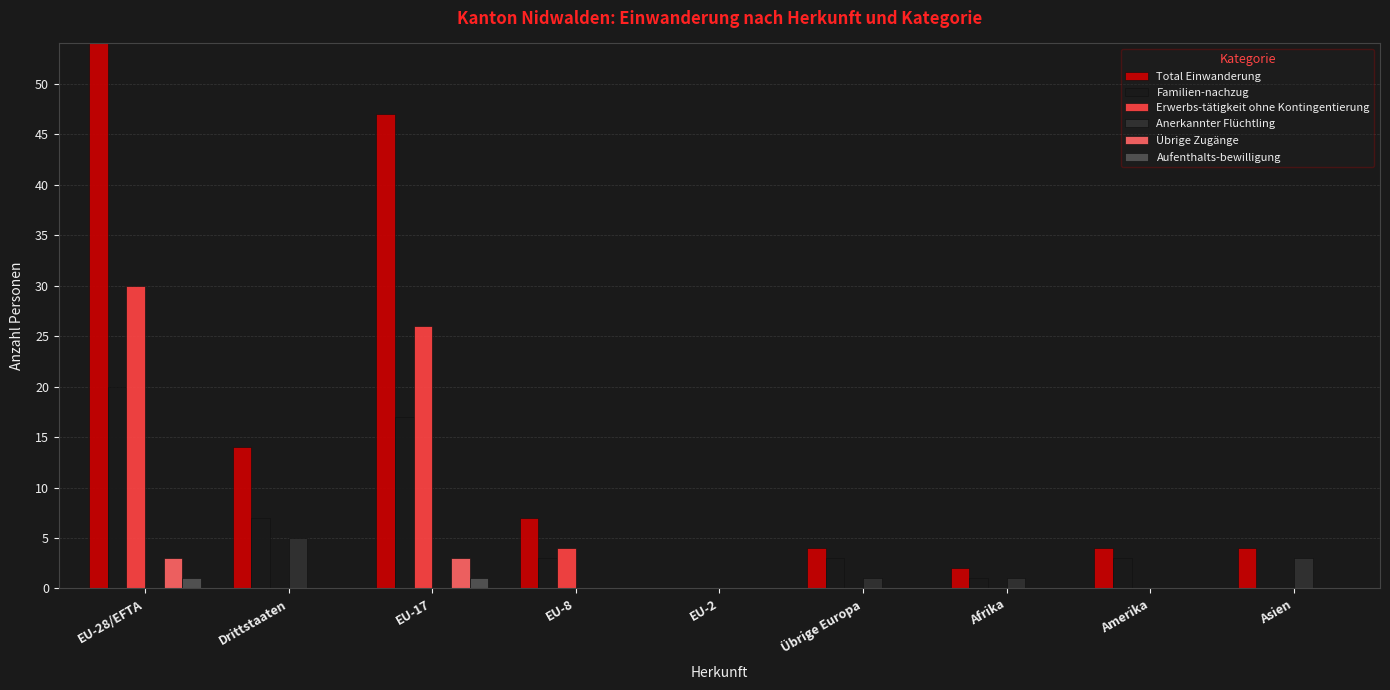

What is the maximum value shown in the chart?

54